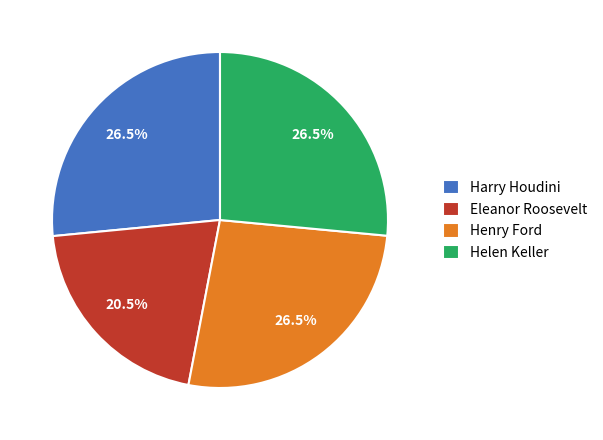

Between Eleanor Roosevelt and Helen Keller, which is larger?

Helen Keller